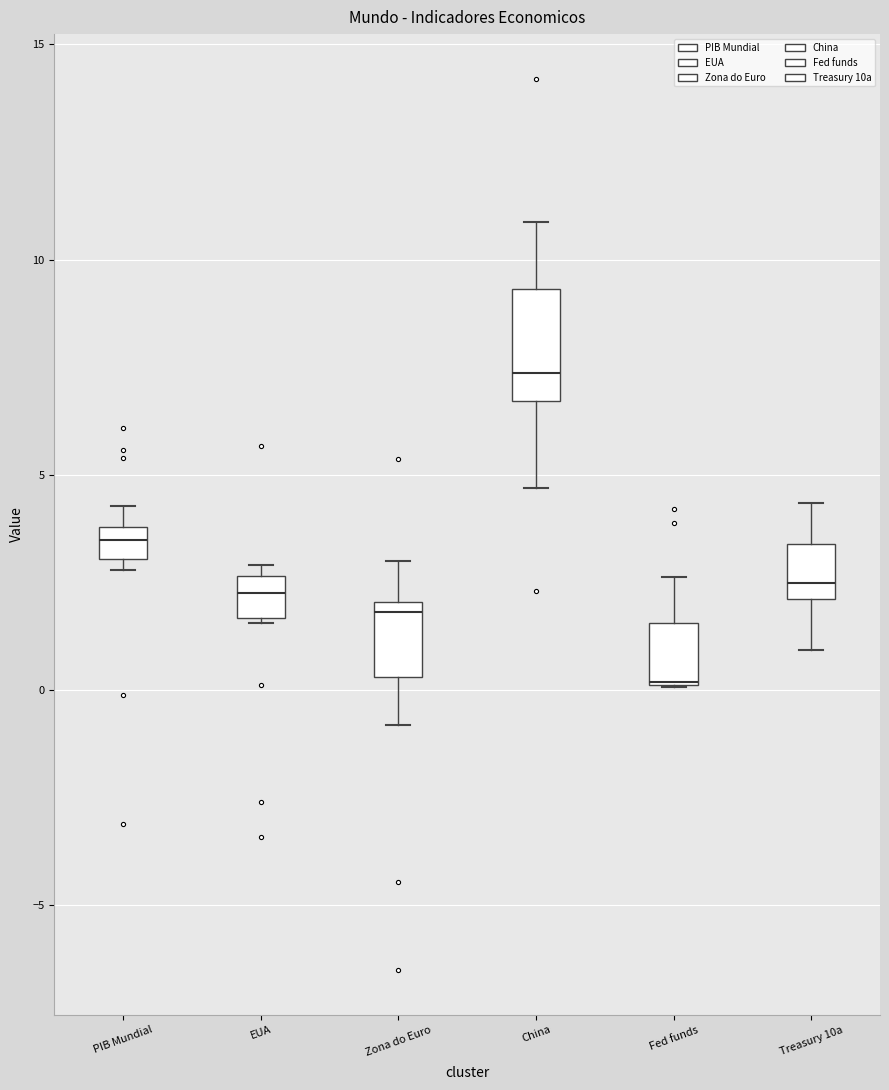

Reading left to right, transcribe this box plot: for each box, give where its median line is, the range the box spans, and where its two whiskers end, as read against the y-axis. The values are not printed on the chart, so give them approximately, as read against the axis.

PIB Mundial: median 3.5, box 3.0 to 4.0, whiskers 3.0 (just below the box's lower edge) to 4.5
EUA: median 2.5 (inside the box), box 1.5 to 2.5, whiskers 1.5 to 3.0
Zona do Euro: median 2.0 (just below the box's upper edge), box 0.5 to 2.0, whiskers -1.0 to 3.0
China: median 7.5, box 6.5 to 9.5, whiskers 4.5 to 11.0
Fed funds: median 0.0 (drawn on the box's lower edge), box 0.0 to 1.5, whiskers 0.0 to 2.5
Treasury 10a: median 2.5, box 2.0 to 3.5, whiskers 1.0 to 4.5